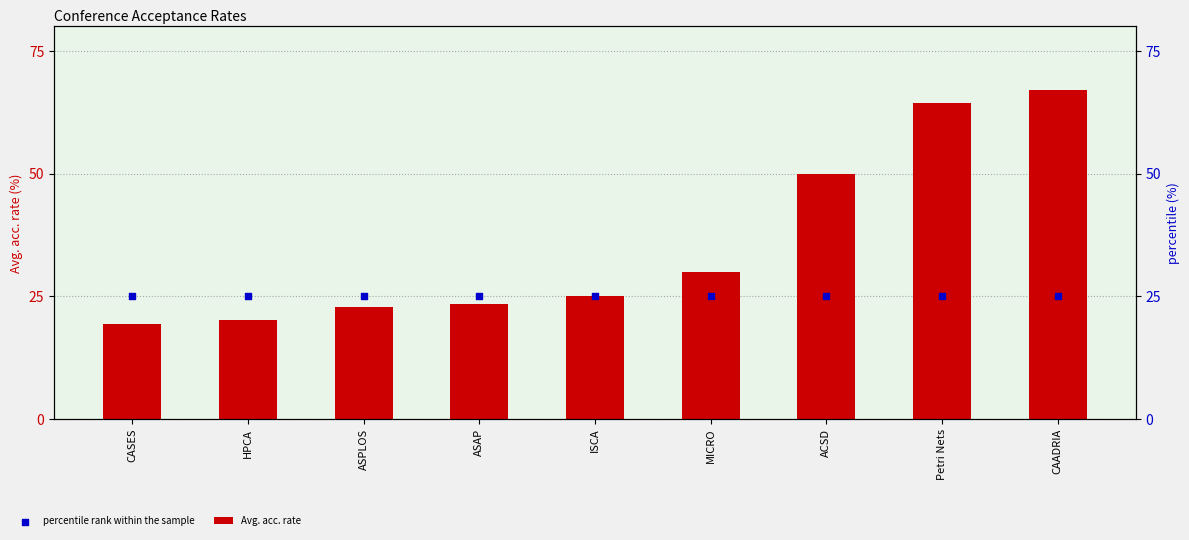

Which series has the largest Y range (max minus min)?

Avg. acc. rate